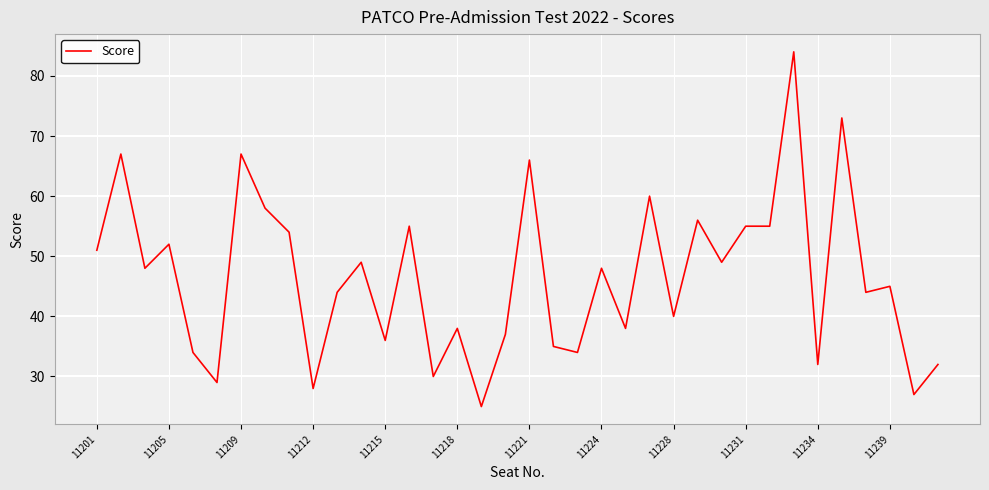

How many distinct data groups are displayed?

1